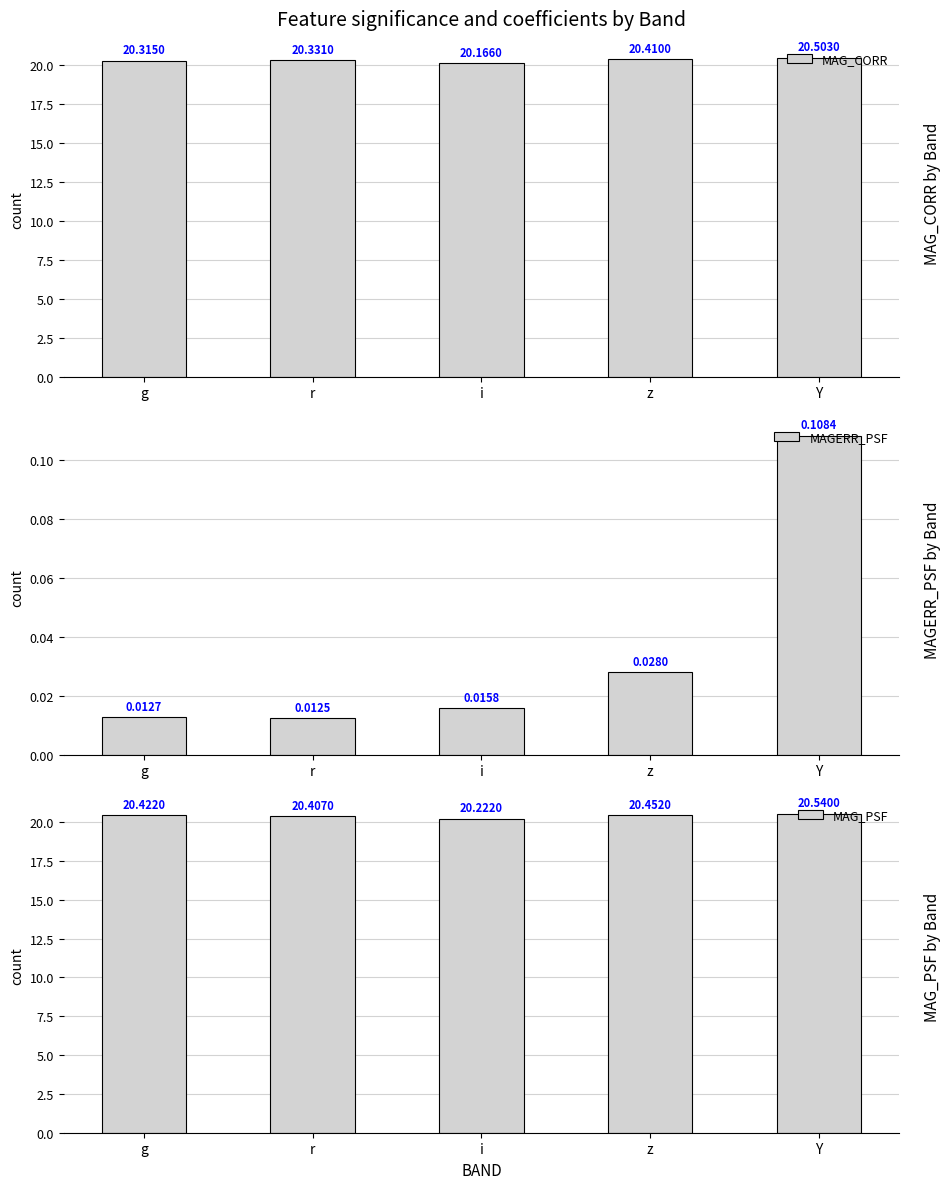

True or false: MAGERR_PSF has a value of 0.0 at i.

True